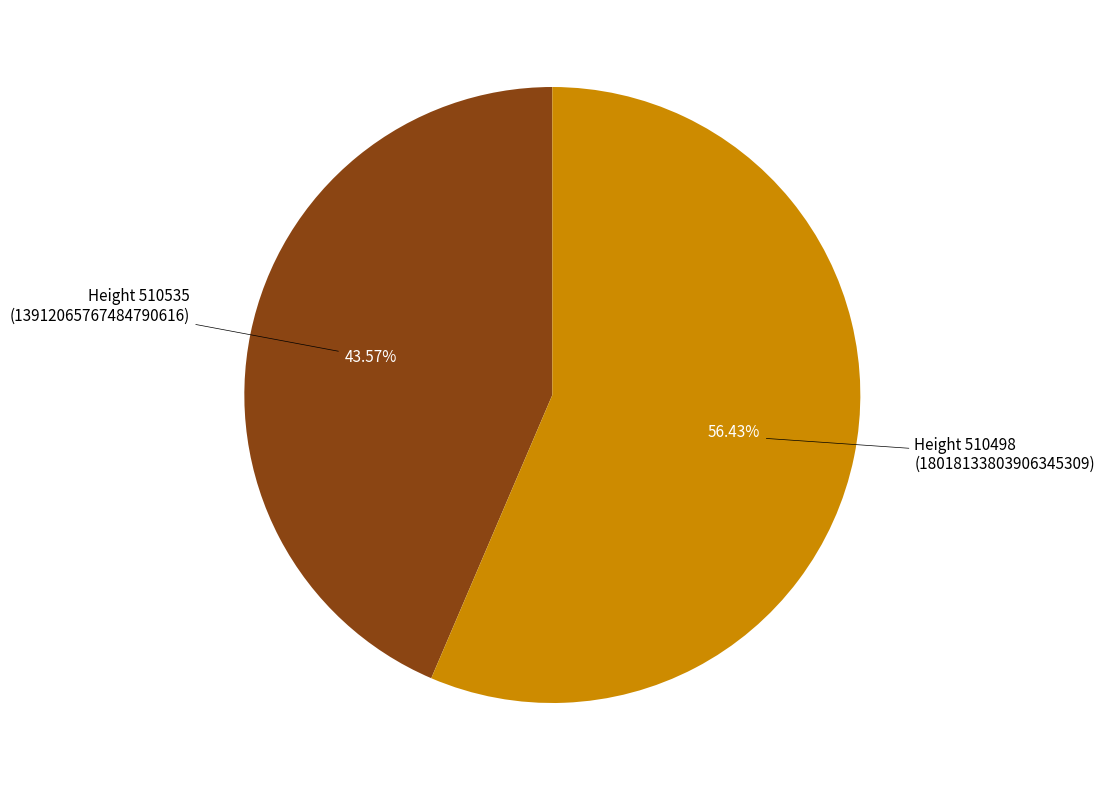

What is the largest slice in the pie chart?

Height 510498